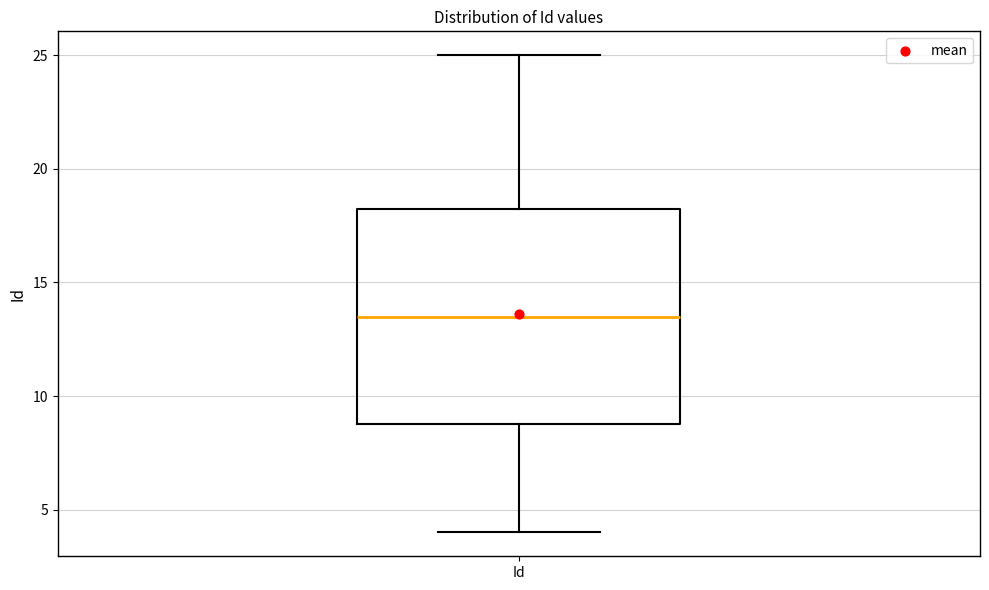

Where does the lower whisker of the box for Id end on the y-axis? The values are not printed on the chart, so give them approximately, as read against the axis.

4.0